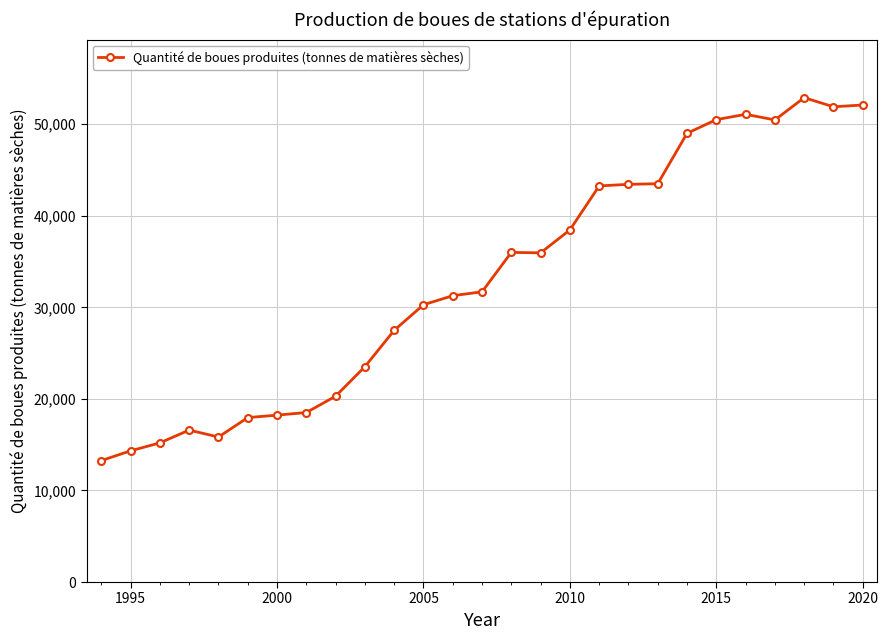

What is the value of the 17th point from the left?

38459.6